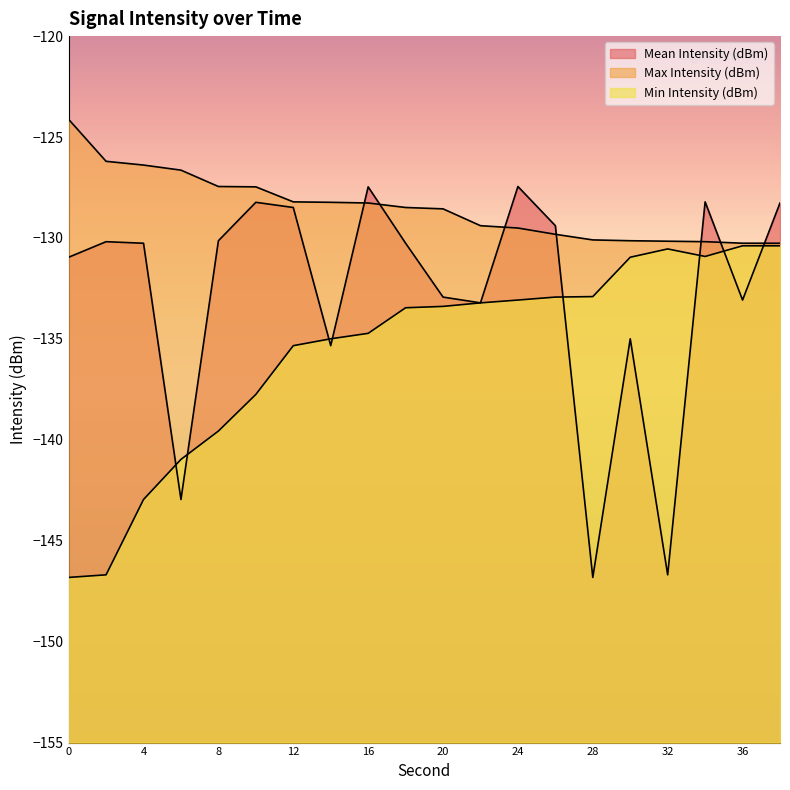

Is the value of Min Intensity (dBm) at 26 greater than the value of Max Intensity (dBm) at 26?

No